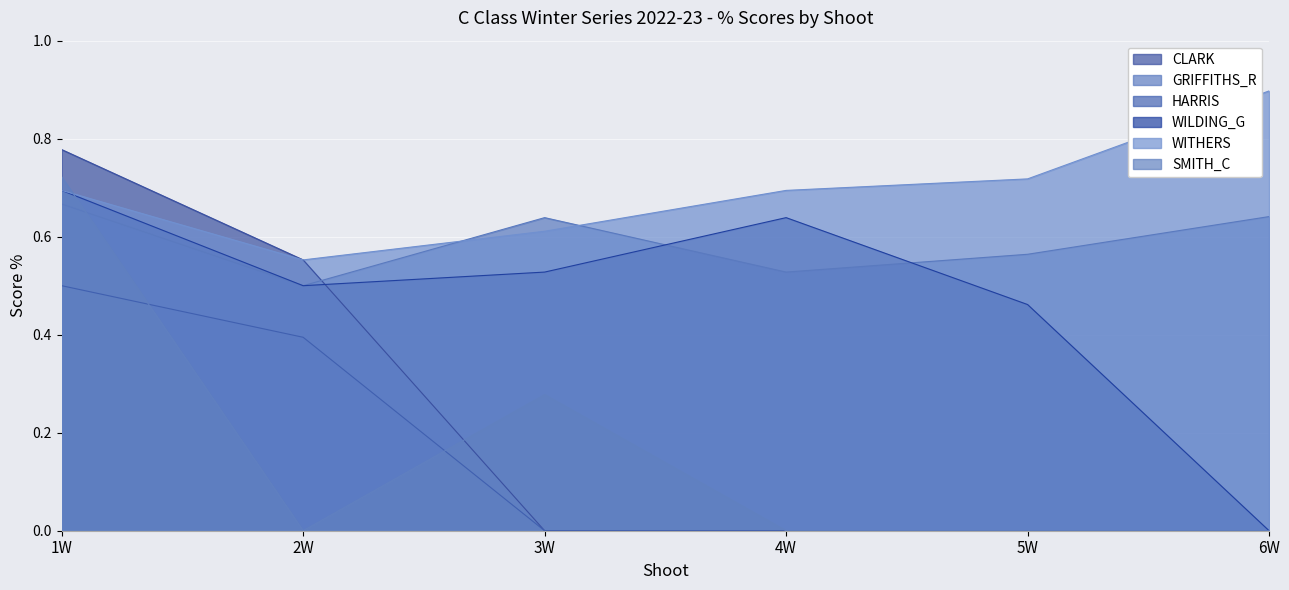

List the series in order of their peak value, highest first.

WITHERS, CLARK, SMITH_C, WILDING_G, GRIFFITHS_R, HARRIS